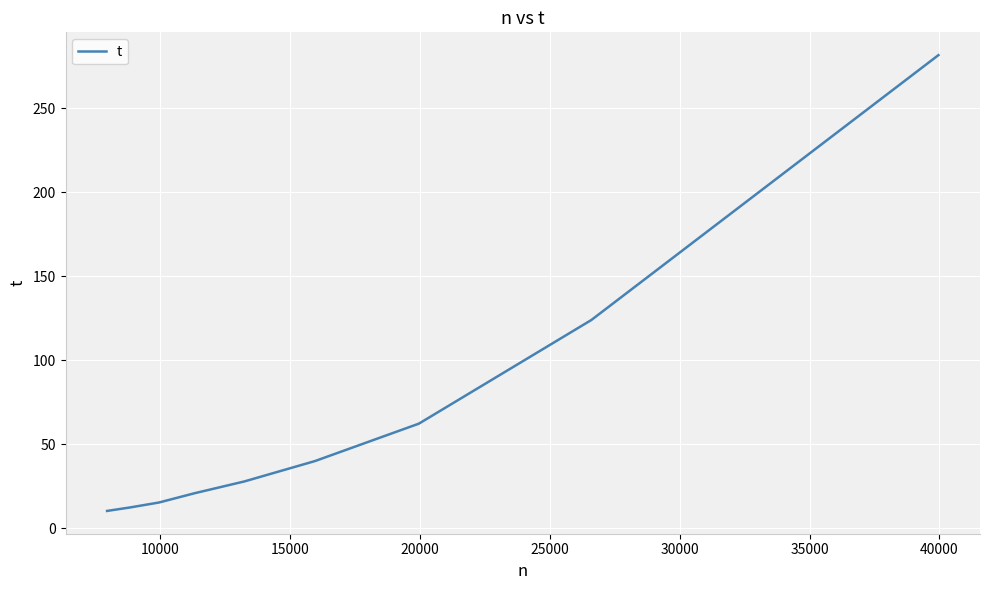

What is the minimum value shown in the chart?

10.4